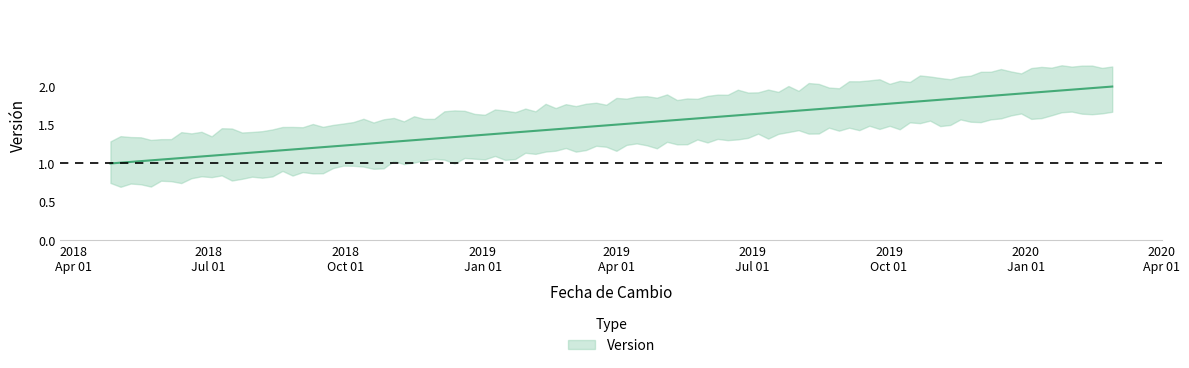

True or false: the data shows 1 at 2018-04-26.

True